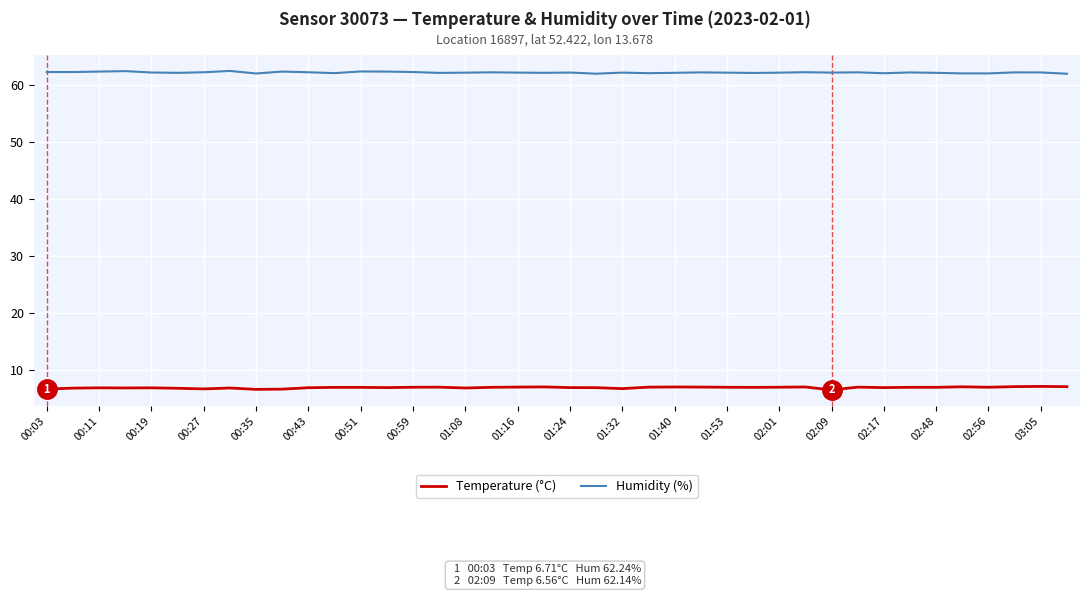

List the series in order of their peak value, lowest first.

Temperature (°C), Humidity (%)